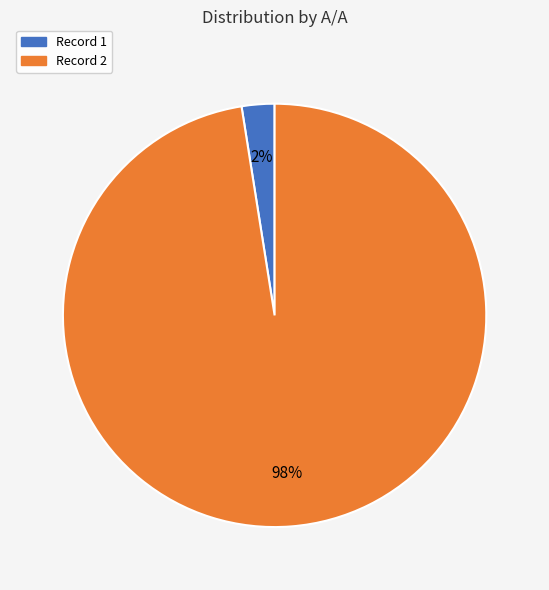

To the nearest percent, what is the average slice percentage?

50%